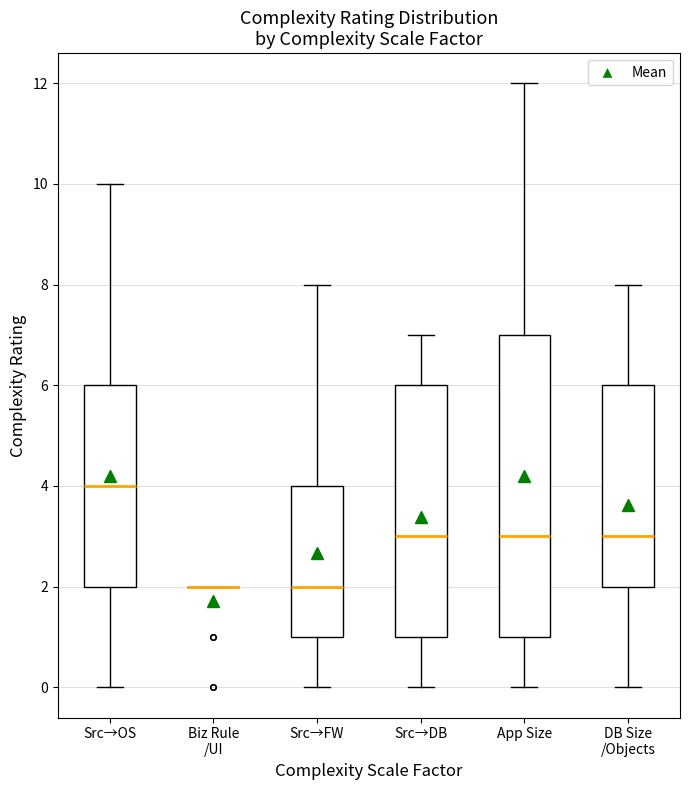

Reading left to right, read every box against the y-axis: the position of its median line, the range the box covers, and the ends of its whiskers. The values are not printed on the chart, so give them approximately, as read against the axis.

Src→OS: median 4, box 2 to 6, whiskers 0 to 10
Biz Rule /UI: box collapsed to a line at 2, whiskers 2 to 2
Src→FW: median 2, box 1 to 4, whiskers 0 to 8
Src→DB: median 3, box 1 to 6, whiskers 0 to 7
App Size: median 3, box 1 to 7, whiskers 0 to 12
DB Size /Objects: median 3, box 2 to 6, whiskers 0 to 8